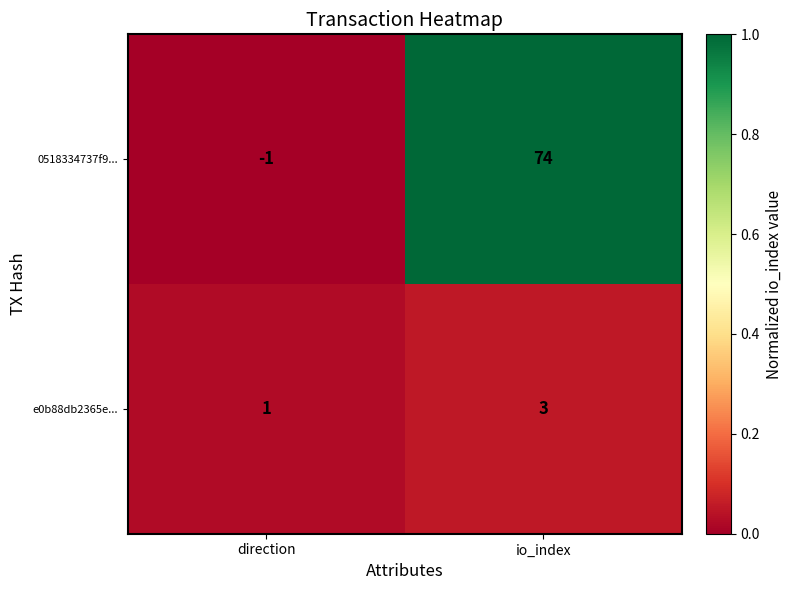

Rank the series by their maximum value, from lowest to highest.

e0b88db2365e..., 0518334737f9...